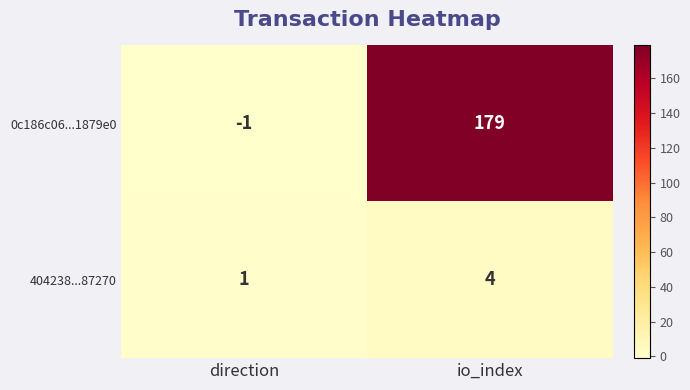

At direction, list the series in order from smallest to largest.

0c186c06...1879e0, 404238...87270